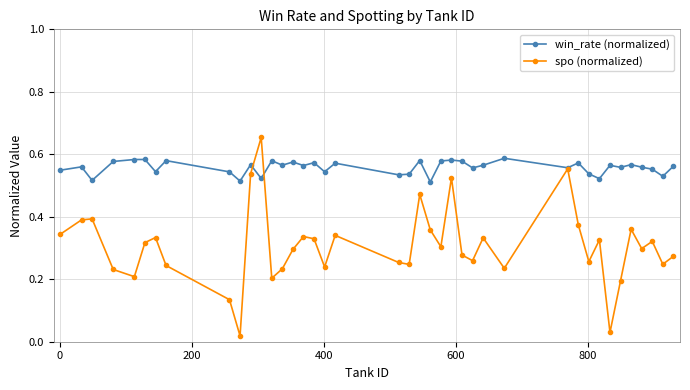

Which series has the largest total across all categories?

win_rate (normalized)